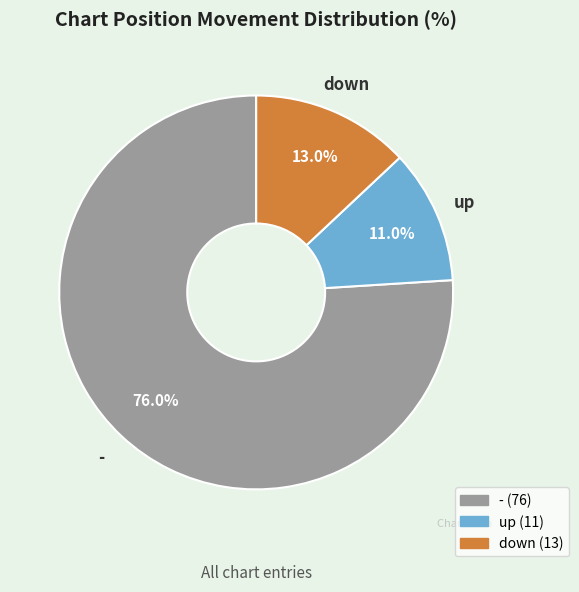

Combined, do - and down account for over 50%?

Yes